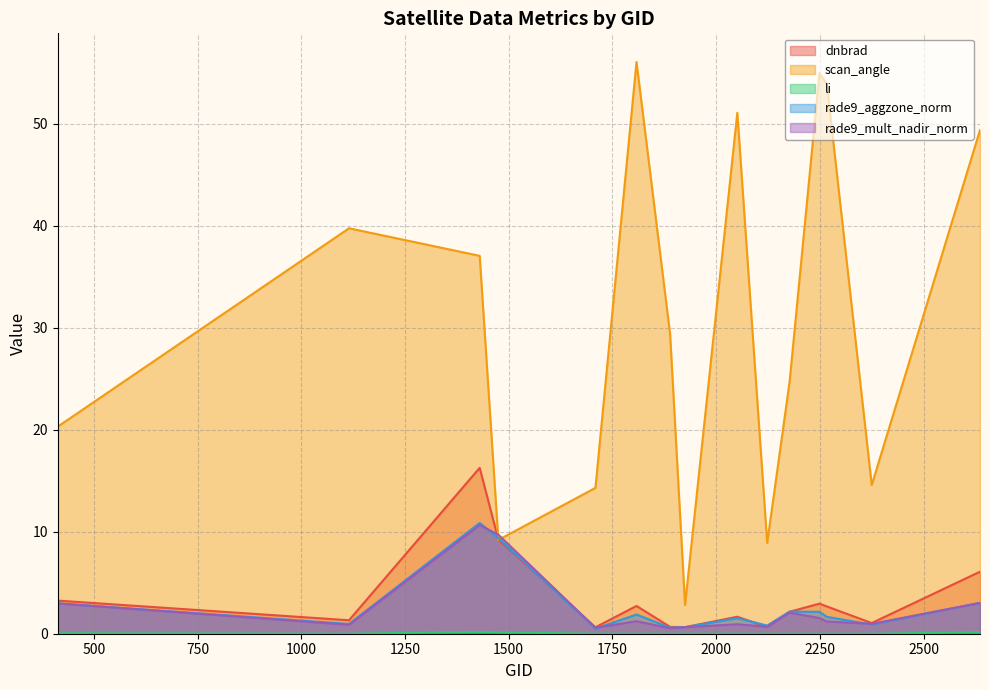

How many categories are shown in the chart?

15